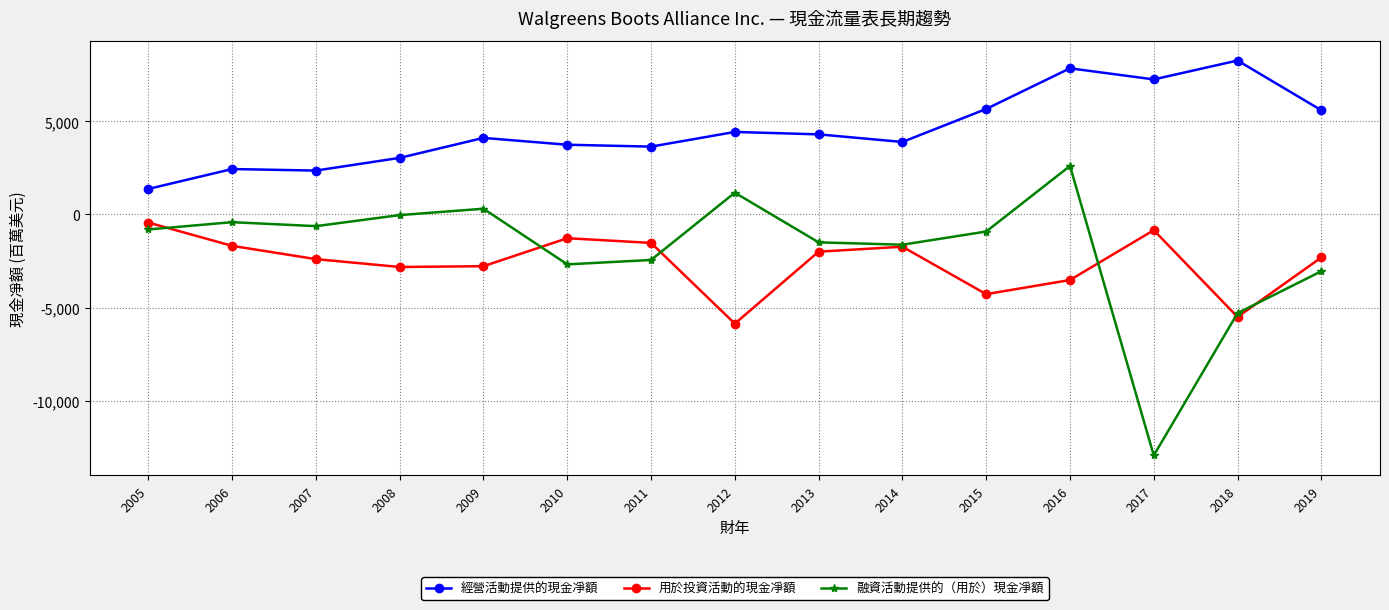

Which series has the widest spread of values?

融資活動提供的（用於）現金凈額